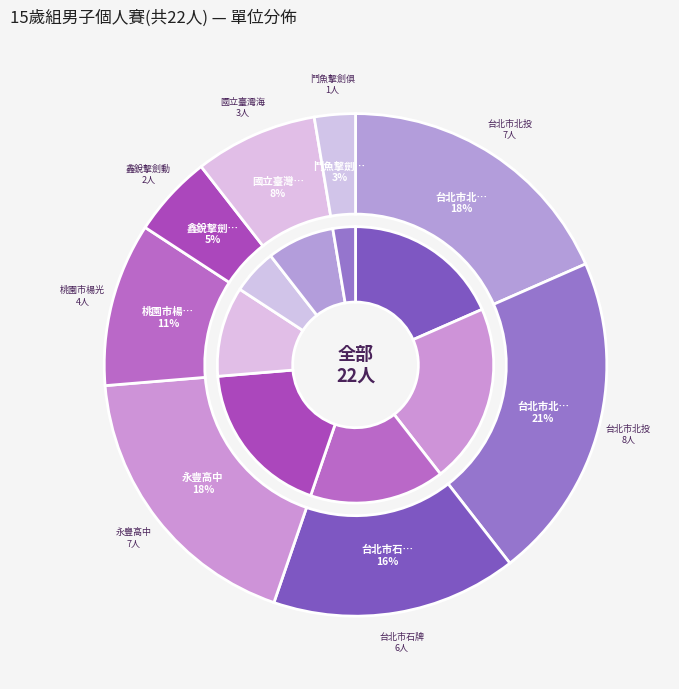

Does 台北市石牌國中 represent more than half of the total?

No